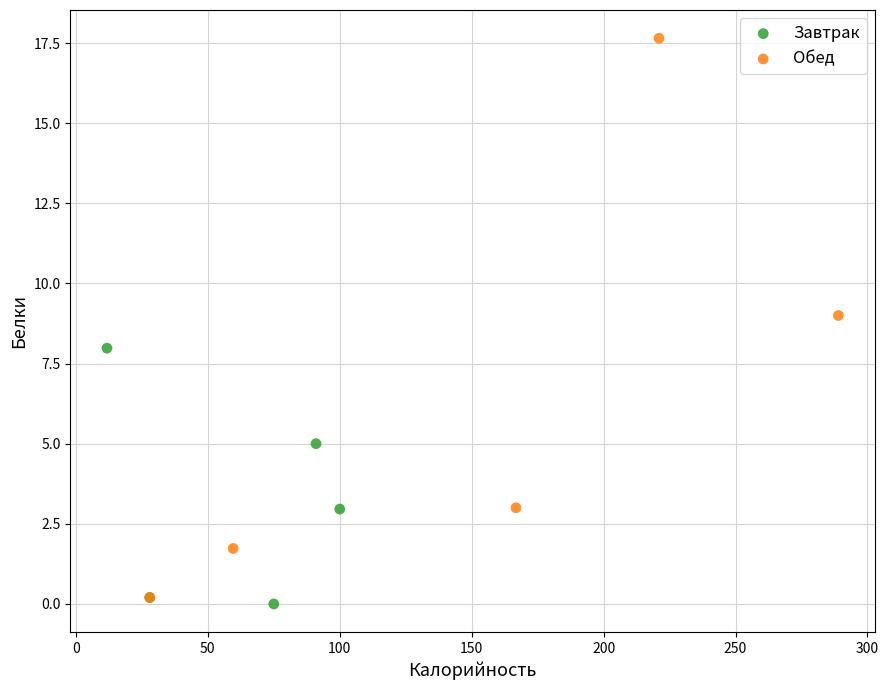

Which series has the widest spread of Y values?

Обед